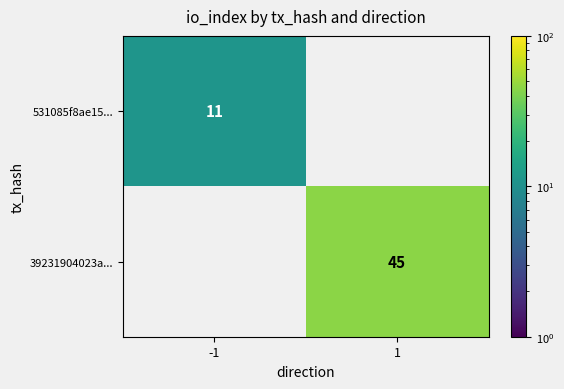

Between -1 and 1, which is larger?

1